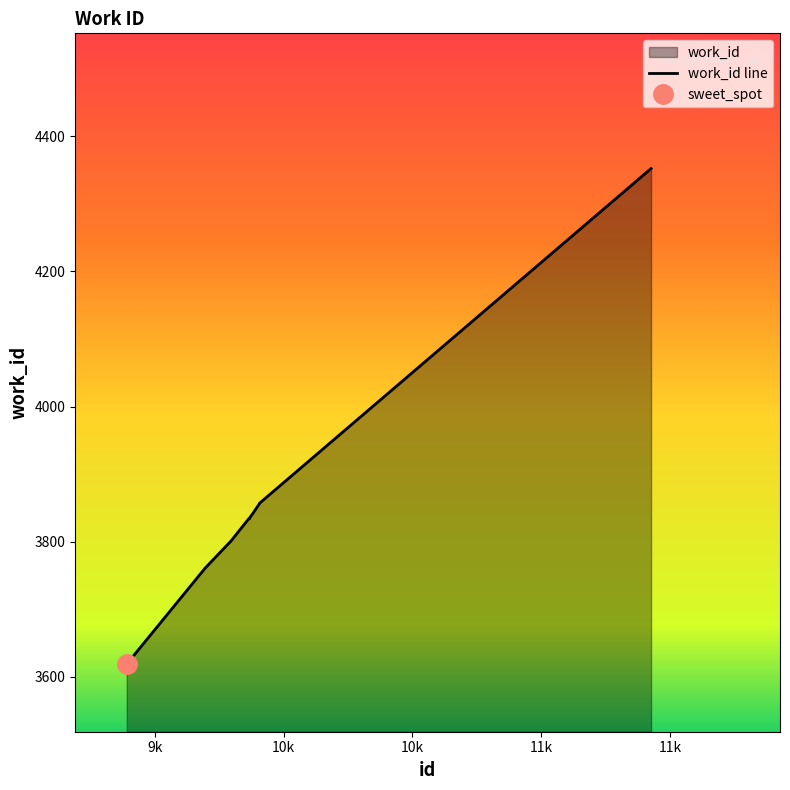

What is the change in value from 9906 to 9907?

+1